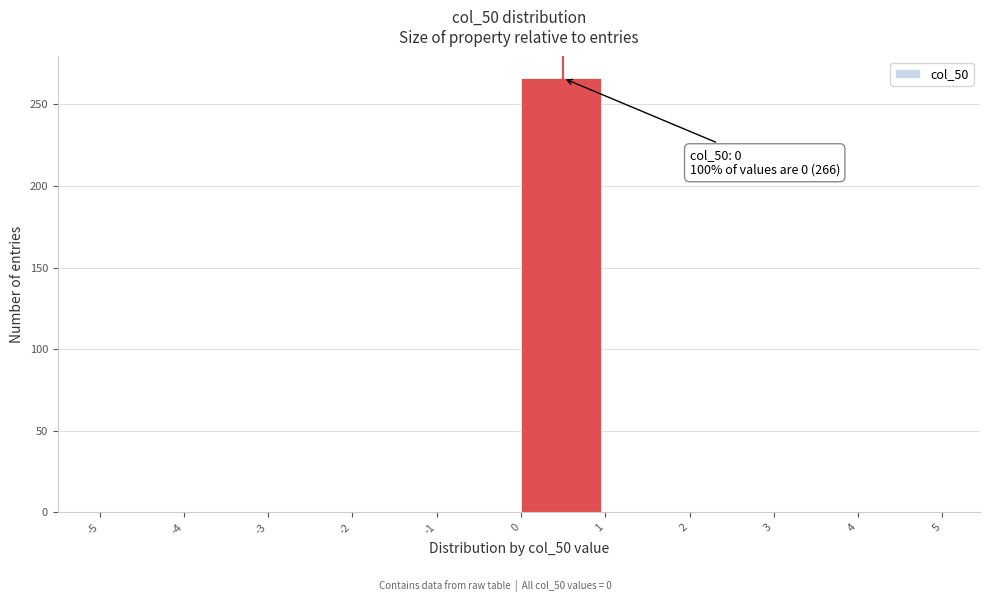

Over which range of the x-axis is the bar tallest?

0 to 1